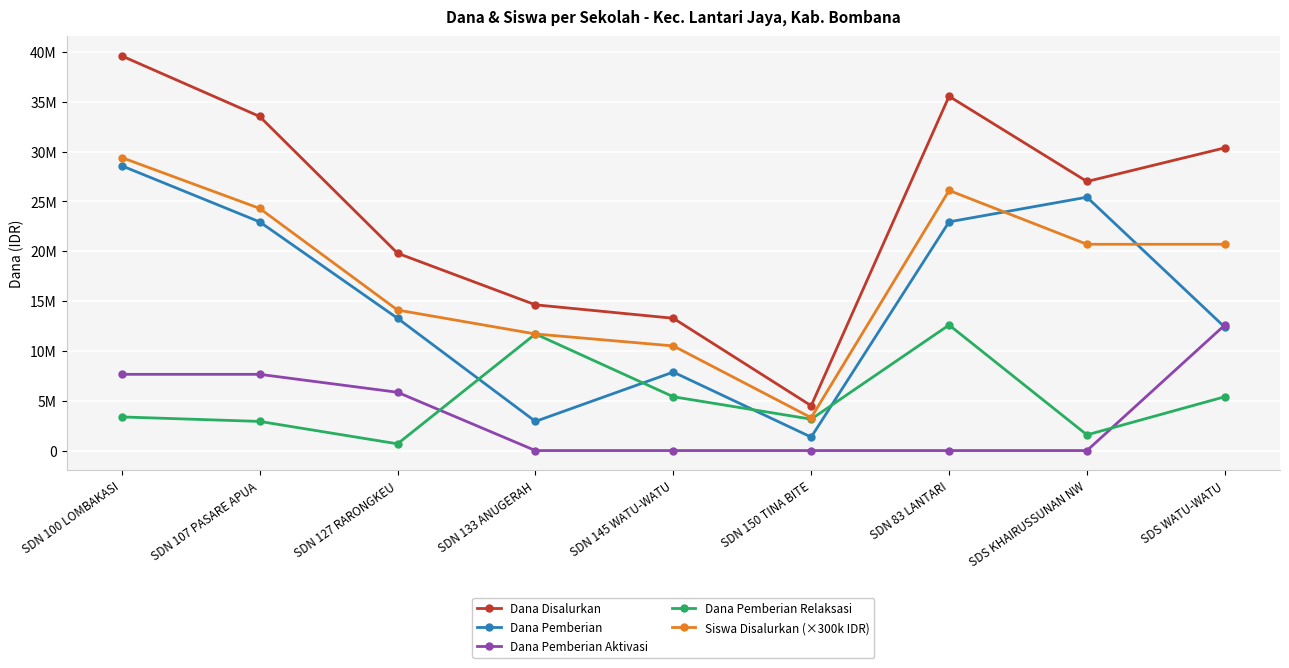

Reading left to right, what are all the values shown in this chart?

Dana Disalurkan: SDN 100 LOMBAKASI=39600000	SDN 107 PASARE APUA=33525000	SDN 127 RARONGKEU=19800000	SDN 133 ANUGERAH=14625000	SDN 145 WATU-WATU=13275000	SDN 150 TINA BITE=4500000	SDN 83 LANTARI=35550000	SDS KHAIRUSSUNAN NW=27000000	SDS WATU-WATU=30375000
Dana Pemberian: SDN 100 LOMBAKASI=28575000	SDN 107 PASARE APUA=22950000	SDN 127 RARONGKEU=13275000	SDN 133 ANUGERAH=2925000	SDN 145 WATU-WATU=7875000	SDN 150 TINA BITE=1350000	SDN 83 LANTARI=22950000	SDS KHAIRUSSUNAN NW=25425000	SDS WATU-WATU=12375000
Dana Pemberian Aktivasi: SDN 100 LOMBAKASI=7650000	SDN 107 PASARE APUA=7650000	SDN 127 RARONGKEU=5850000	SDN 133 ANUGERAH=0	SDN 145 WATU-WATU=0	SDN 150 TINA BITE=0	SDN 83 LANTARI=0	SDS KHAIRUSSUNAN NW=0	SDS WATU-WATU=12600000
Dana Pemberian Relaksasi: SDN 100 LOMBAKASI=3375000	SDN 107 PASARE APUA=2925000	SDN 127 RARONGKEU=675000	SDN 133 ANUGERAH=11700000	SDN 145 WATU-WATU=5400000	SDN 150 TINA BITE=3150000	SDN 83 LANTARI=12600000	SDS KHAIRUSSUNAN NW=1575000	SDS WATU-WATU=5400000
Siswa Disalurkan (×300k IDR): SDN 100 LOMBAKASI=29400000	SDN 107 PASARE APUA=24300000	SDN 127 RARONGKEU=14100000	SDN 133 ANUGERAH=11700000	SDN 145 WATU-WATU=10500000	SDN 150 TINA BITE=3300000	SDN 83 LANTARI=26100000	SDS KHAIRUSSUNAN NW=20700000	SDS WATU-WATU=20700000